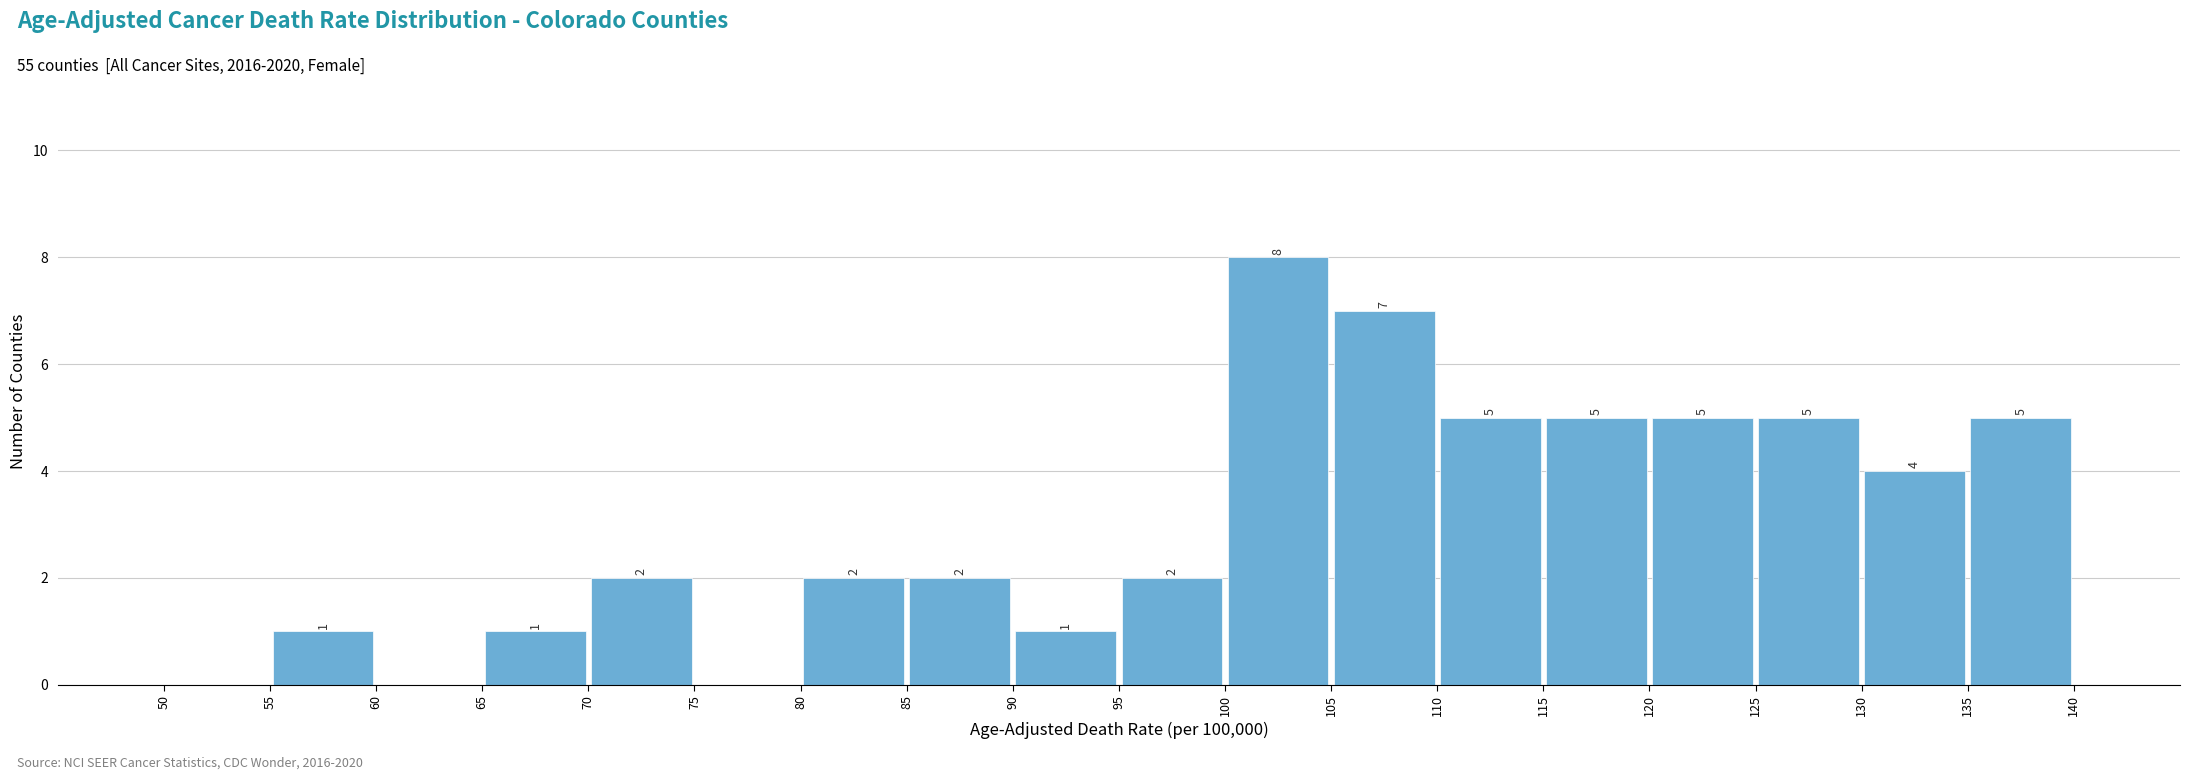

Over which range of the x-axis is the bar tallest?

100 to 105